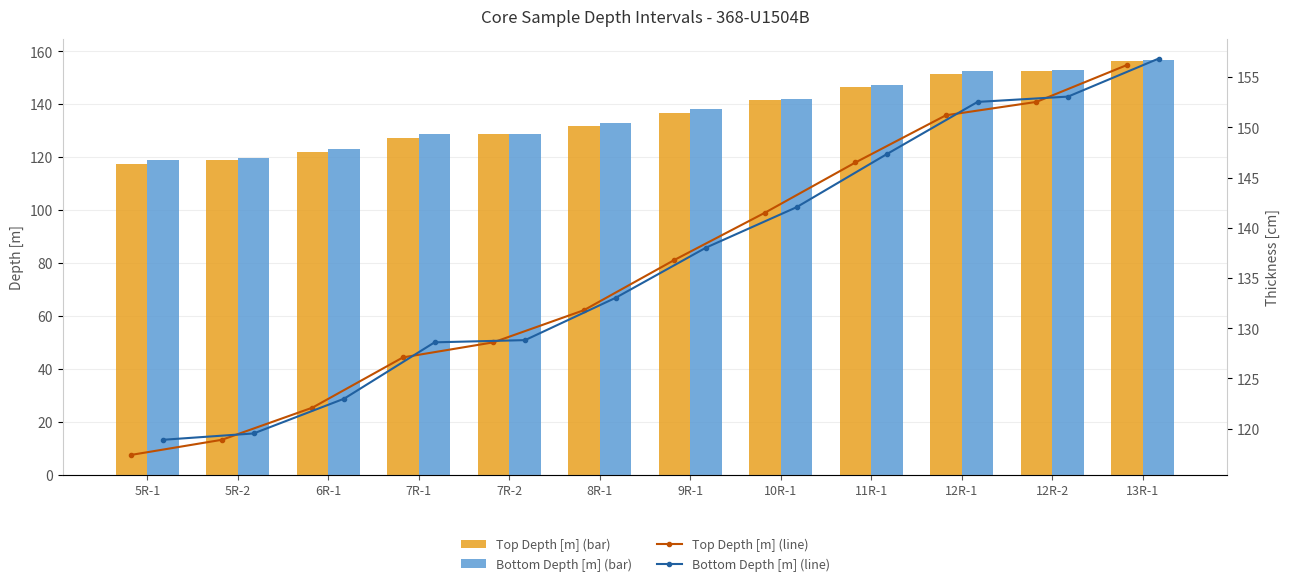

Is it true that Bottom Depth trend equals 152.5 at 12R-1?

True